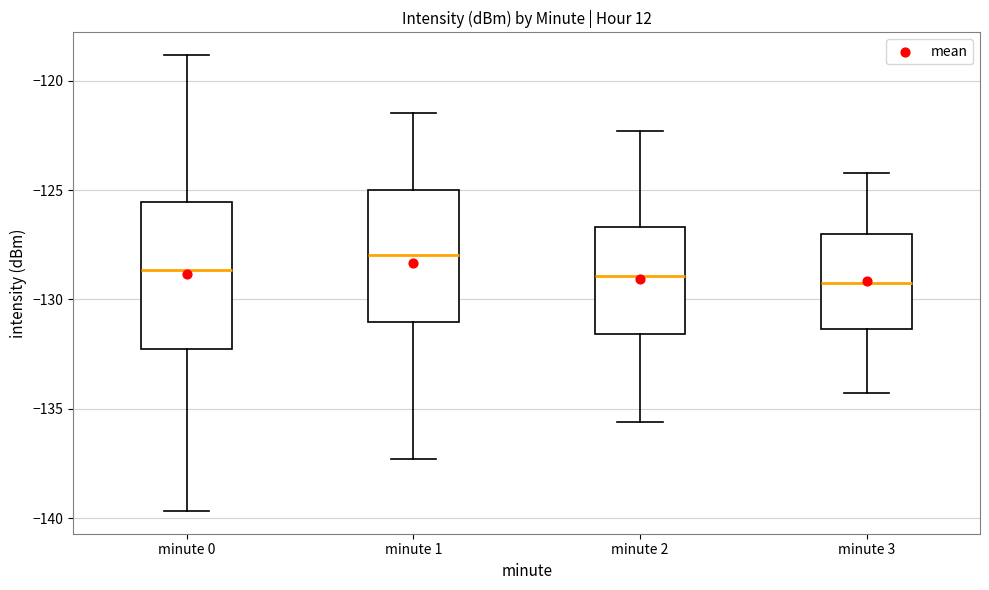

Reading left to right, read every box against the y-axis: the position of its median line, the range the box covers, and the ends of its whiskers. The values are not printed on the chart, so give them approximately, as read against the axis.

minute 0: median -128.5, box -132.5 to -125.5, whiskers -139.5 to -119.0
minute 1: median -128.0, box -131.0 to -125.0, whiskers -137.5 to -121.5
minute 2: median -129.0, box -131.5 to -126.5, whiskers -135.5 to -122.5
minute 3: median -129.0, box -131.5 to -127.0, whiskers -134.5 to -124.0